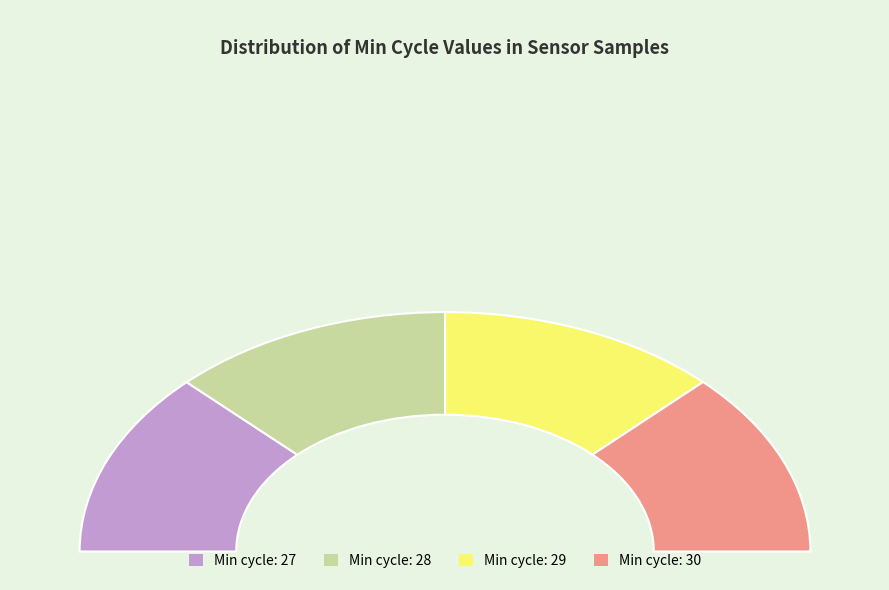

Combined, what portion of the pie is Min_cycle=28 and Min_cycle=29?

50.0%